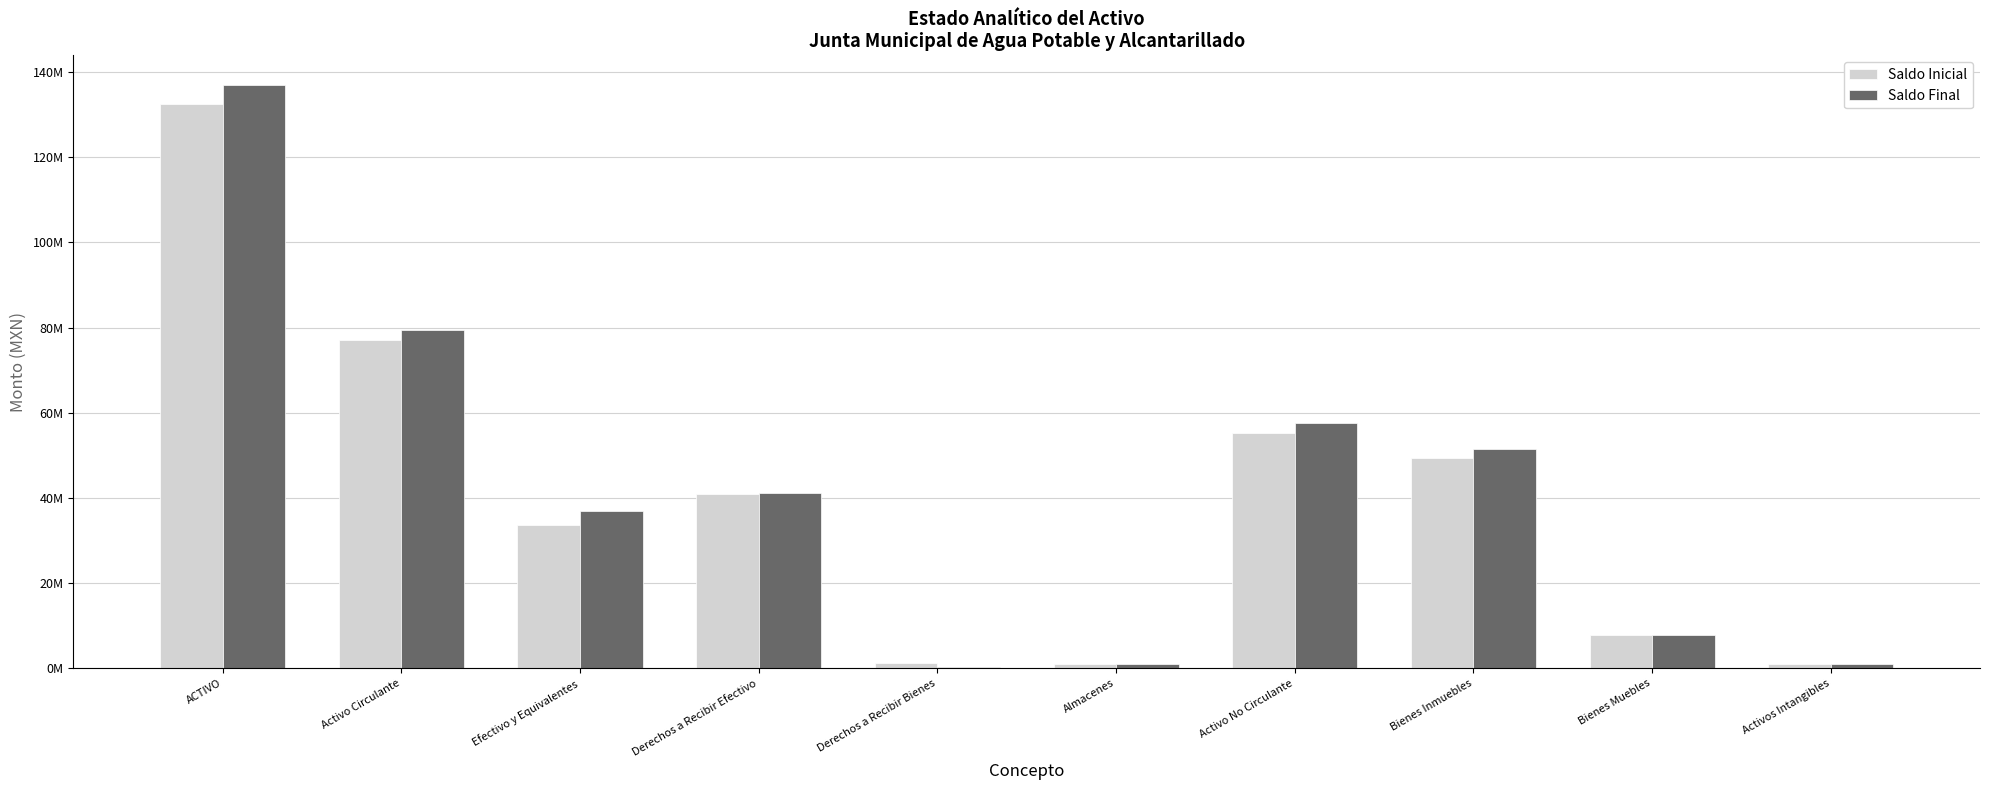

What are all the series names shown in the legend?

Saldo Inicial, Saldo Final